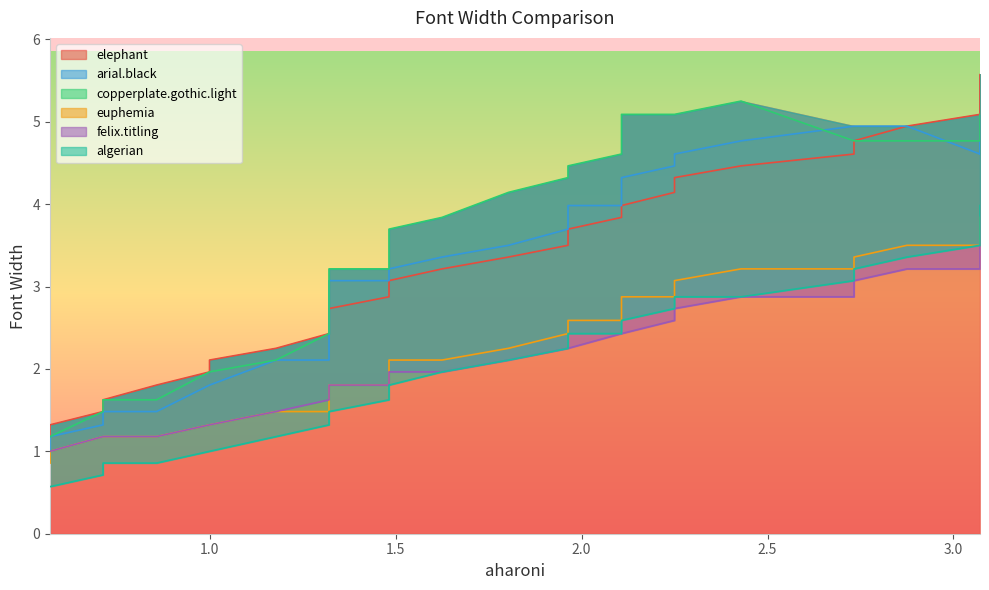

What are all the series names shown in the legend?

elephant, arial.black, copperplate.gothic.light, euphemia, felix.titling, algerian